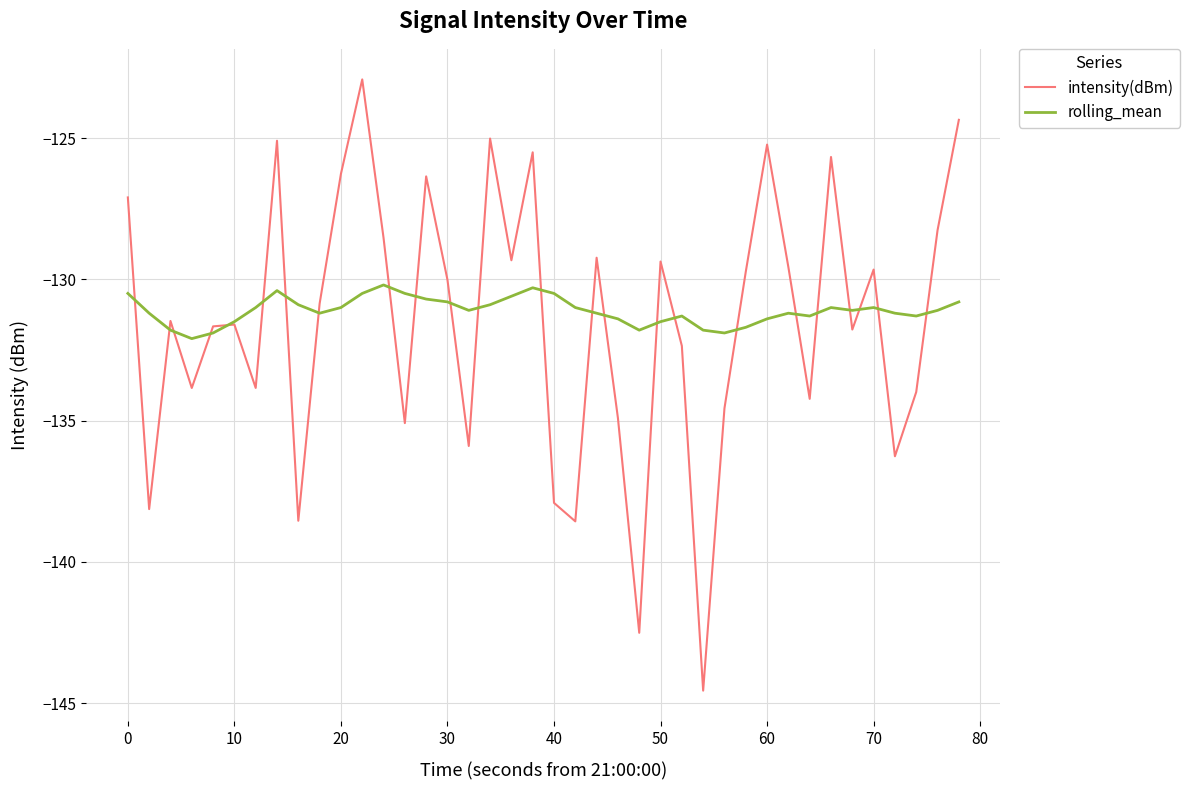

What is the difference between the second highest and minimum values in the intensity(dBm) series?

20.2